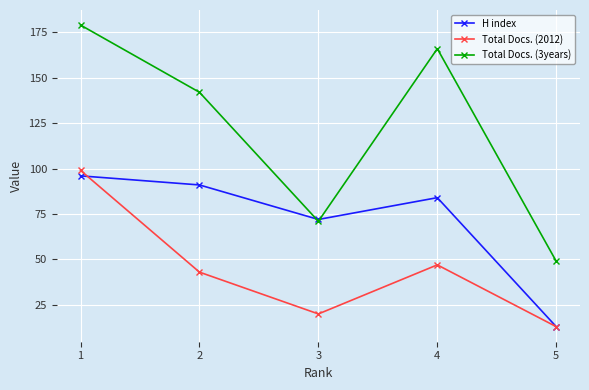

What is the total value across all series at 5?

75